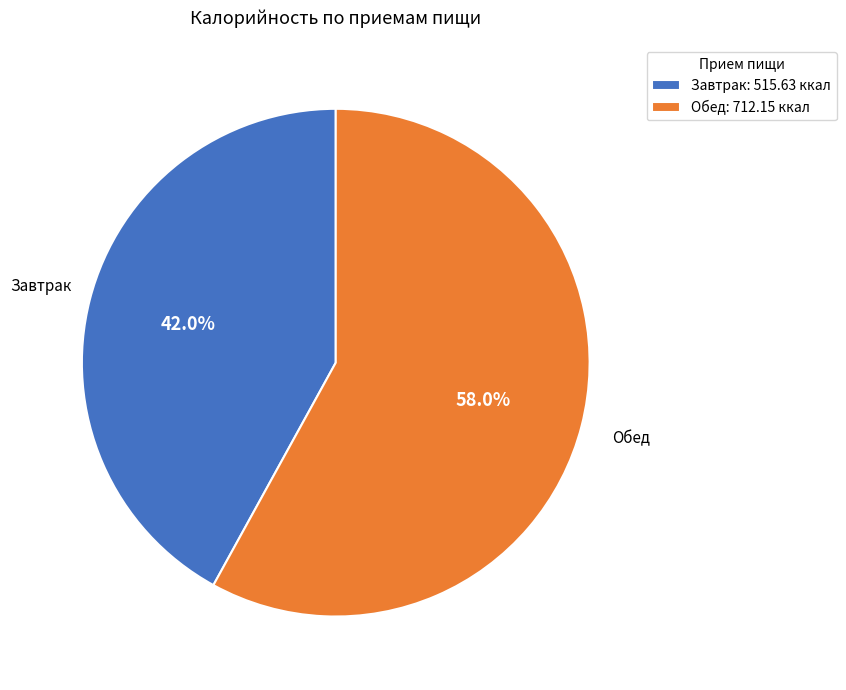

What percentage is the Обед slice, to the nearest percent?

58%